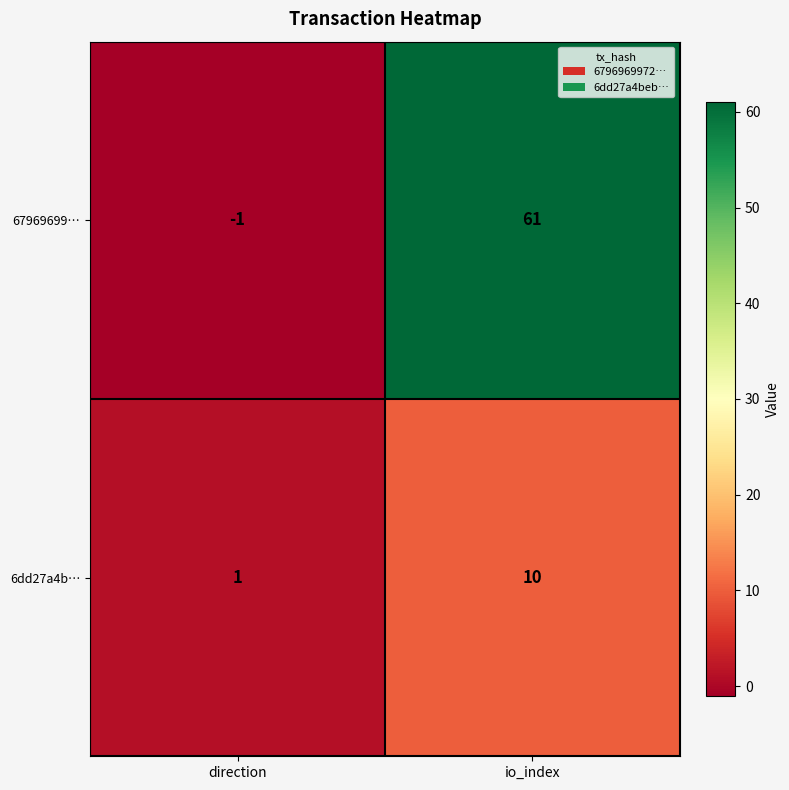

Is it true that 6dd27a4b… equals 7 at io_index?

False